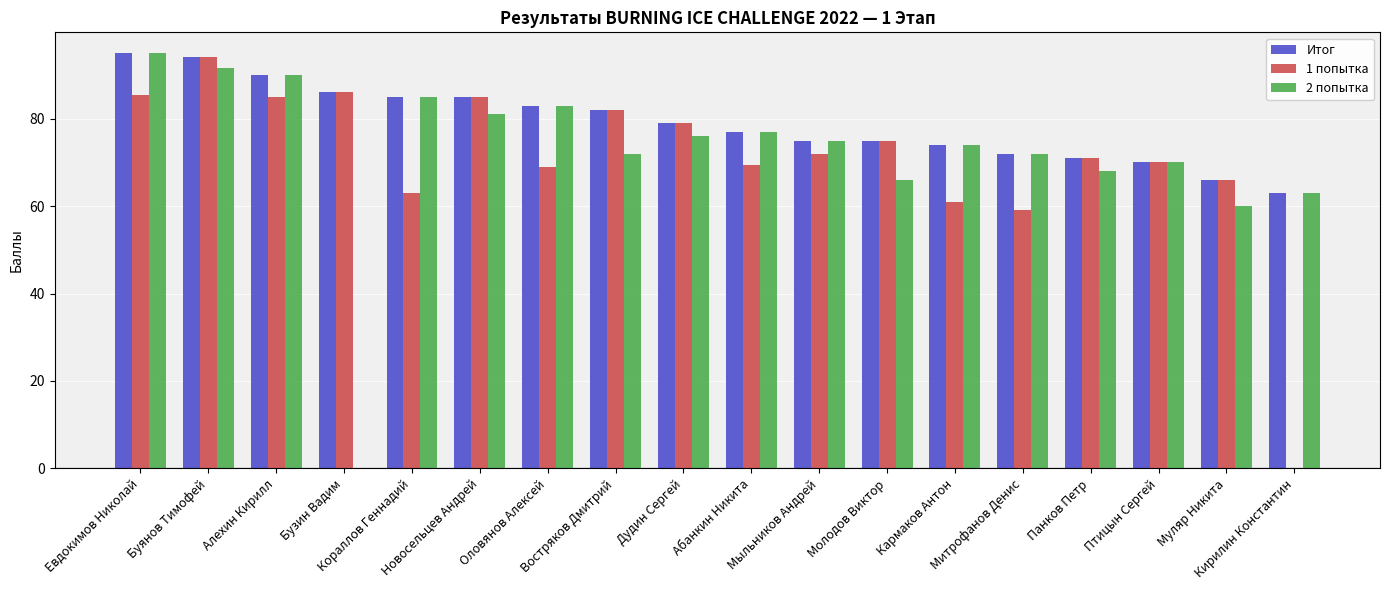

Reading left to right, list all the values displayed in this chart.

Итог: 95.0	94.0	90.0	86.0	85.0	85.0	83.0	82.0	79.0	77.0	75.0	75.0	74.0	72.0	71.0	70.0	66.0	63.0
1 попытка: 85.5	94.0	85.0	86.0	63.0	85.0	69.0	82.0	79.0	69.5	72.0	75.0	61.0	59.0	71.0	70.0	66.0	0.0
2 попытка: 95.0	91.5	90.0	0.0	85.0	81.0	83.0	72.0	76.0	77.0	75.0	66.0	74.0	72.0	68.0	70.0	60.0	63.0